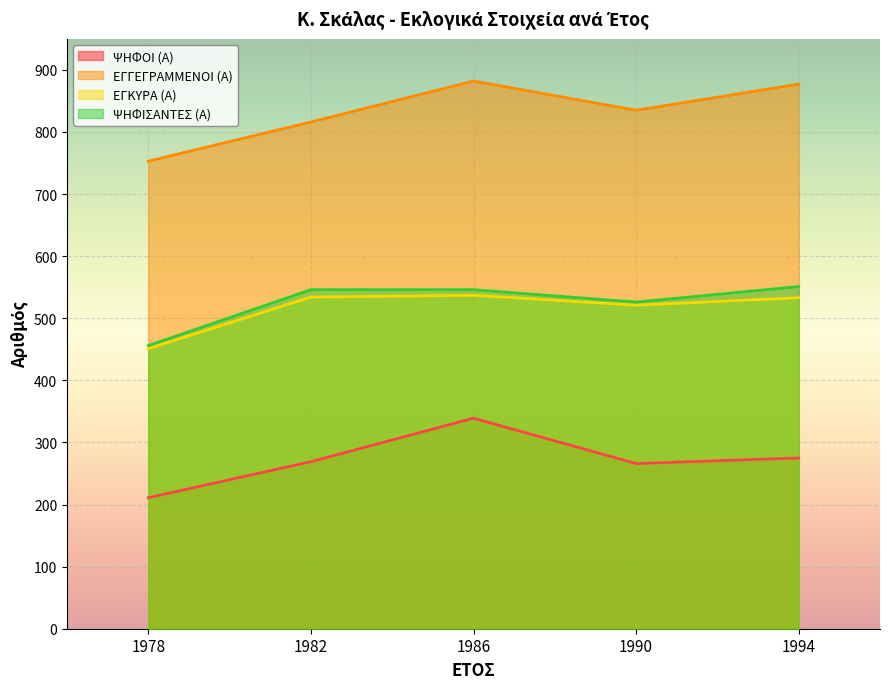

What is the value of the ΨΗΦΙΣΑΝΤΕΣ (Α) point at the 3rd from the left?

546